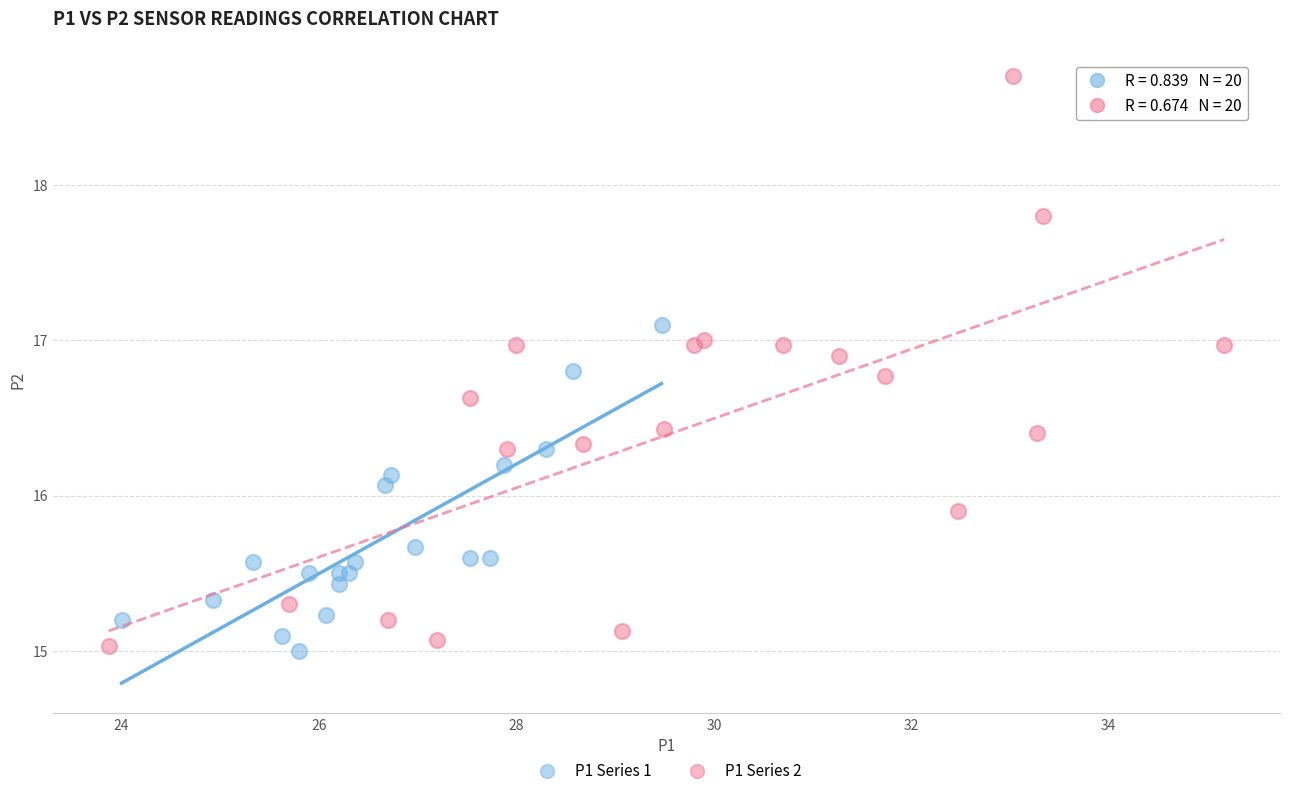

Which series has the widest spread of Y values?

P1 Series 2